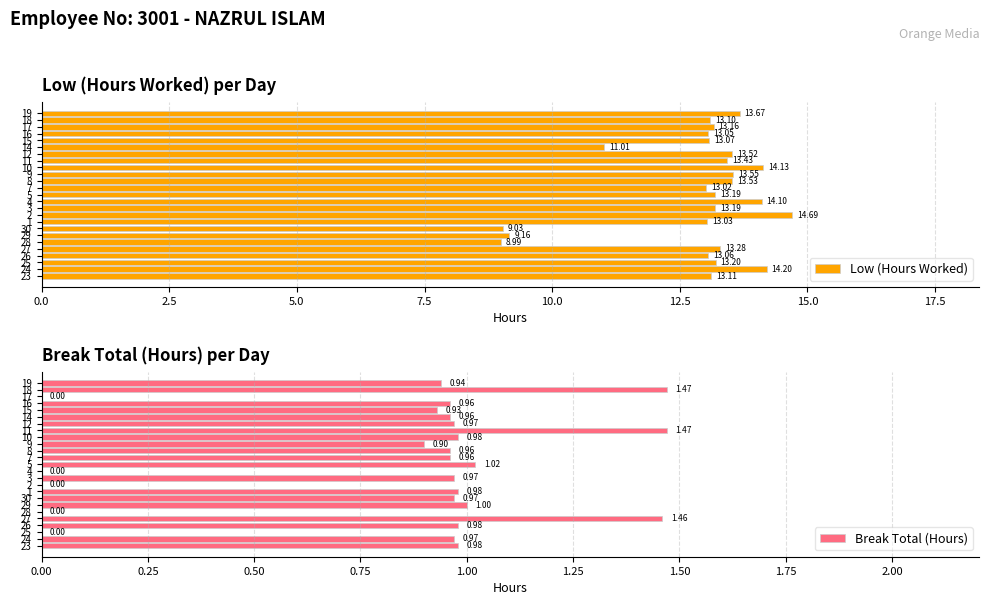

Is it true that Low (Hours Worked) equals 13.2 at 25?

True